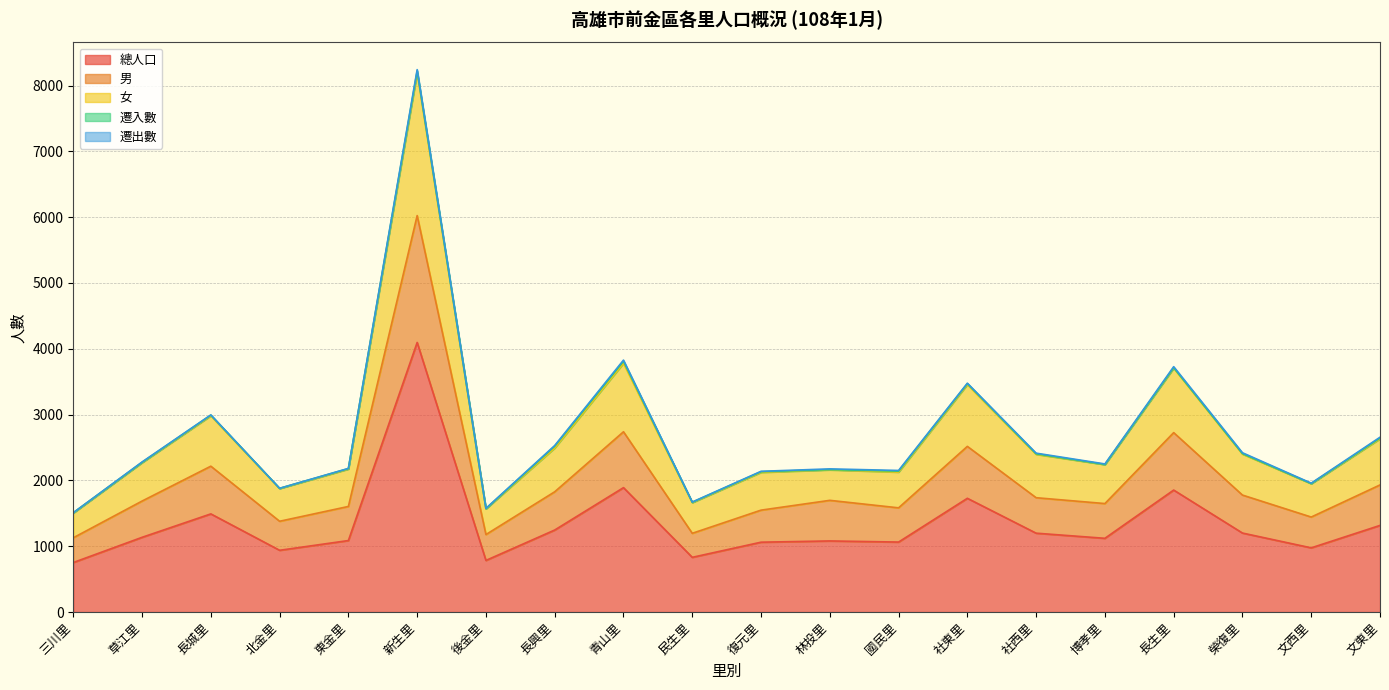

What is the maximum value for 總人口?

4096